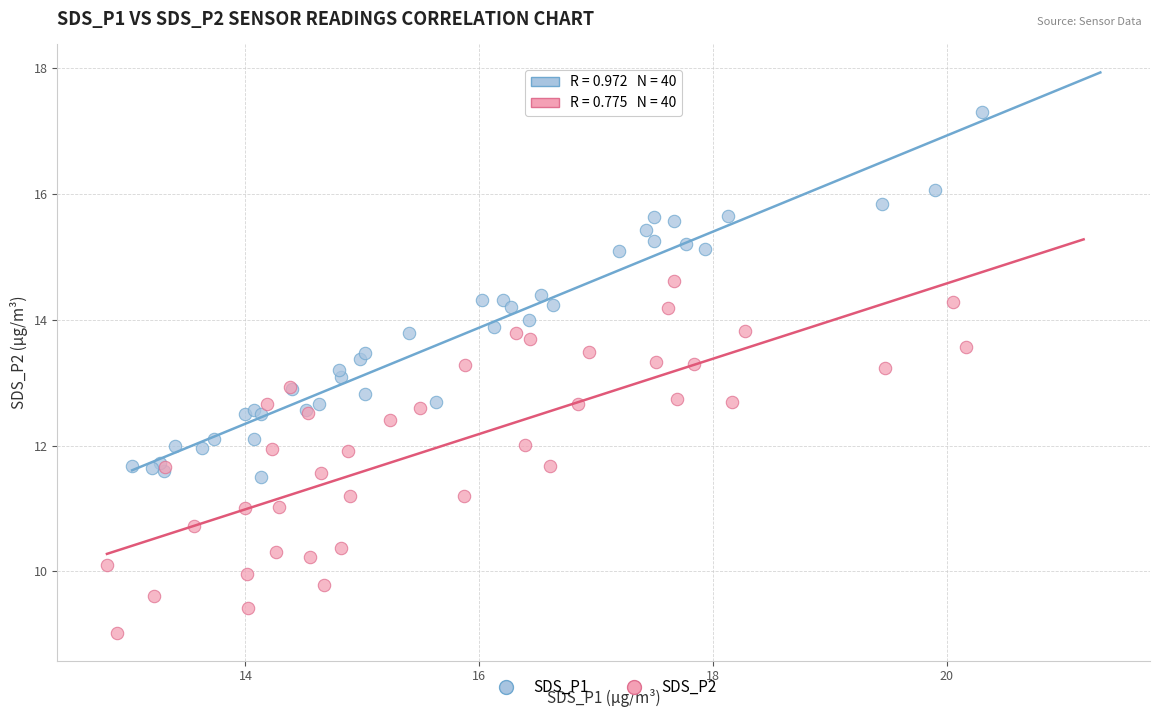

What are all the series names shown in the legend?

SDS_P1, SDS_P2